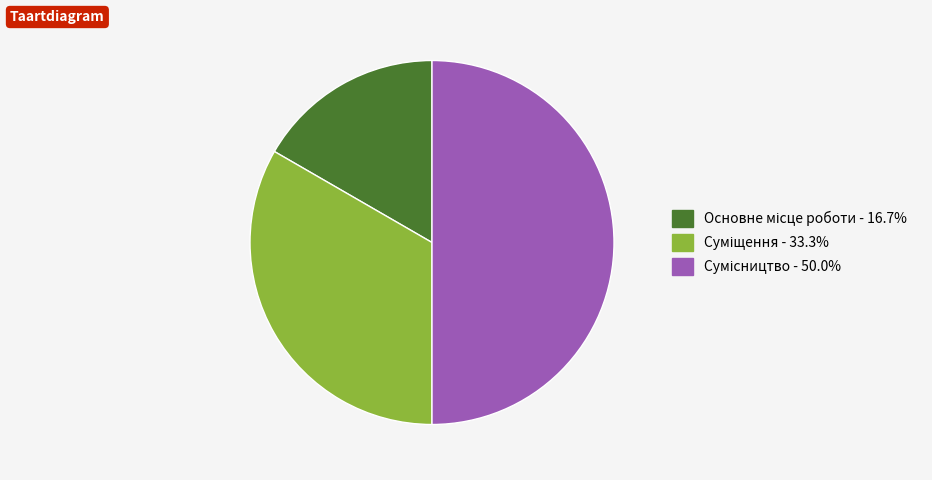

To the nearest percent, what is the combined percentage of Основне місце роботи and Суміщення?

50%